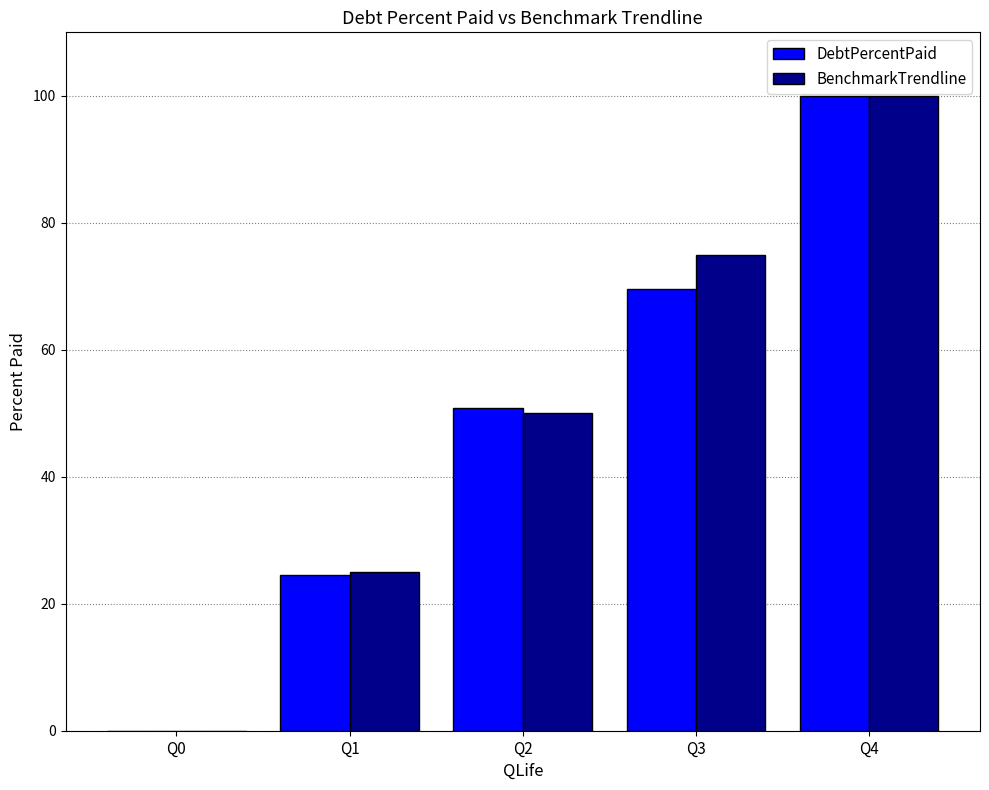

Is it true that BenchmarkTrendline equals 100.0 at Q4?

True